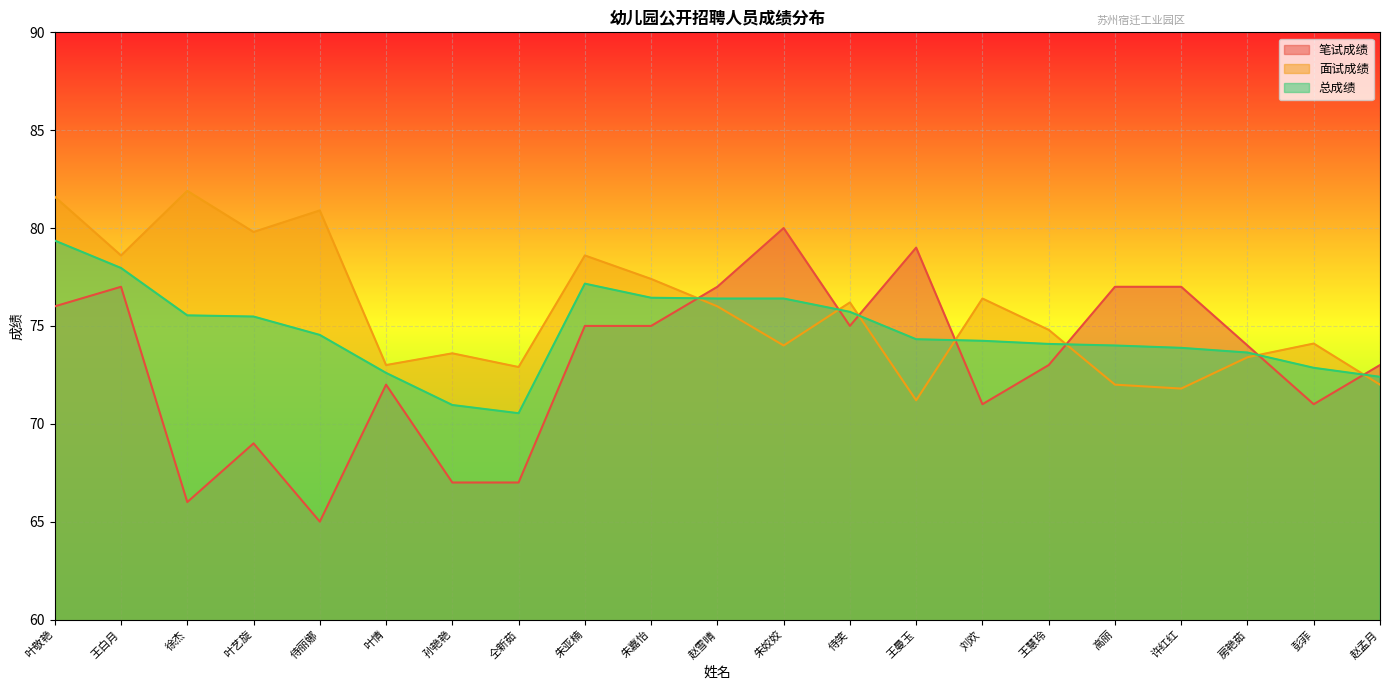

What are all the series names shown in the legend?

笔试成绩, 面试成绩, 总成绩